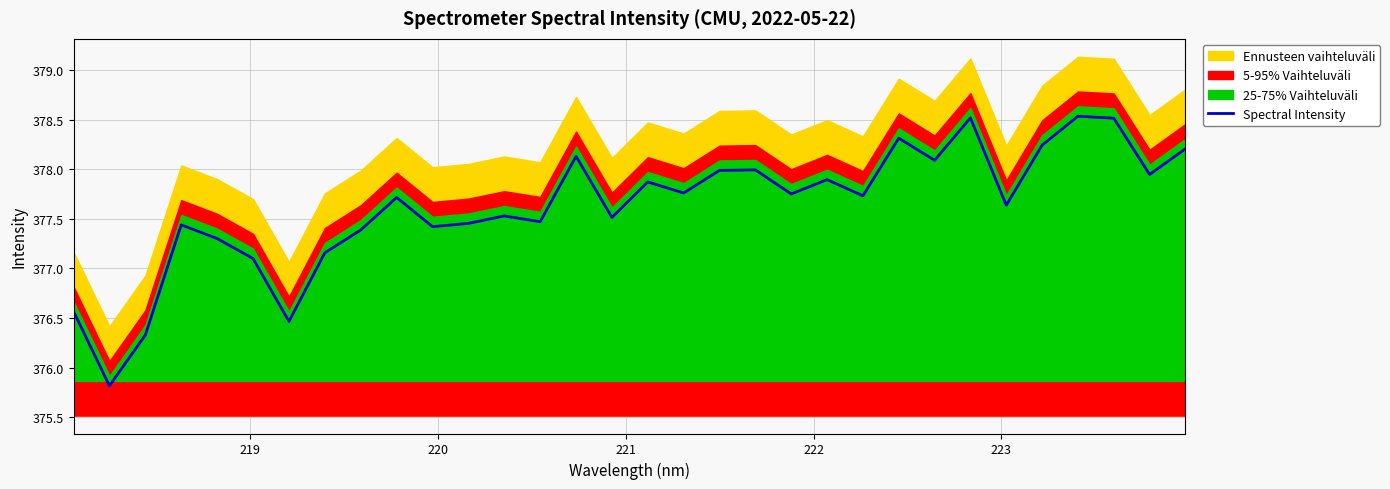

What is the maximum value for Spectral Intensity?

378.5